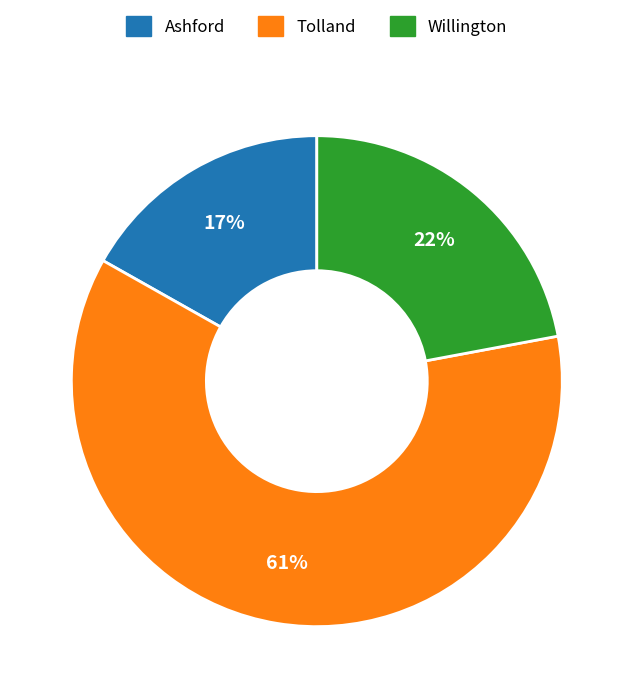

To the nearest percent, what is the combined percentage of Willington and Tolland?

83%